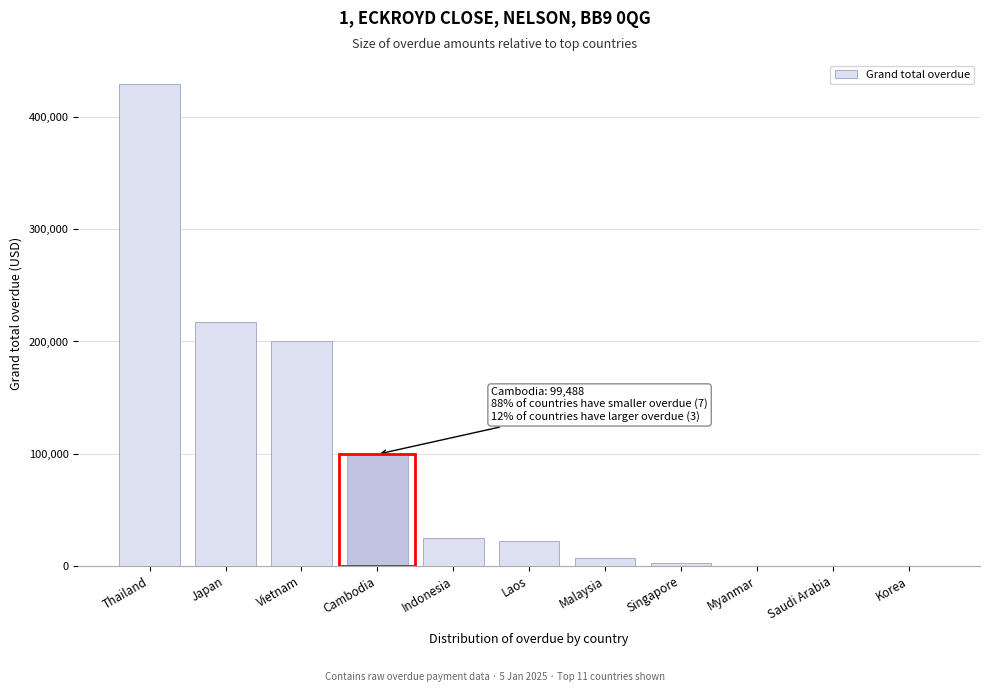

Reading left to right, list all the values displayed in this chart.

Thailand=429377.3	Japan=217024.0	Vietnam=200550.2	Cambodia=99488.0	Indonesia=25170.0	Laos=21781.0	Malaysia=7059.0	Singapore=2536.0	Myanmar=0.0	Saudi Arabia=0.0	Korea=0.0